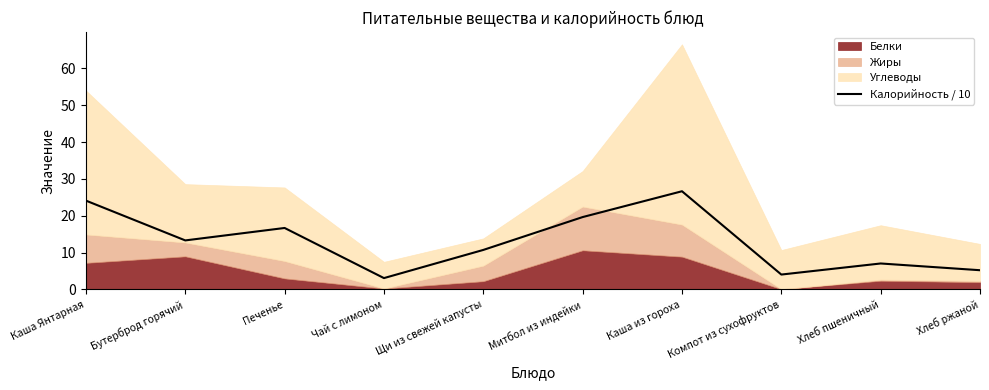

List the labels in order of value, smallest first.

Чай с лимоном, Компот из сухофруктов, Хлеб ржаной, Хлеб пшеничный, Щи из свежей капусты, Бутерброд горячий, Печенье, Митбол из индейки, Каша Янтарная, Каша из гороха